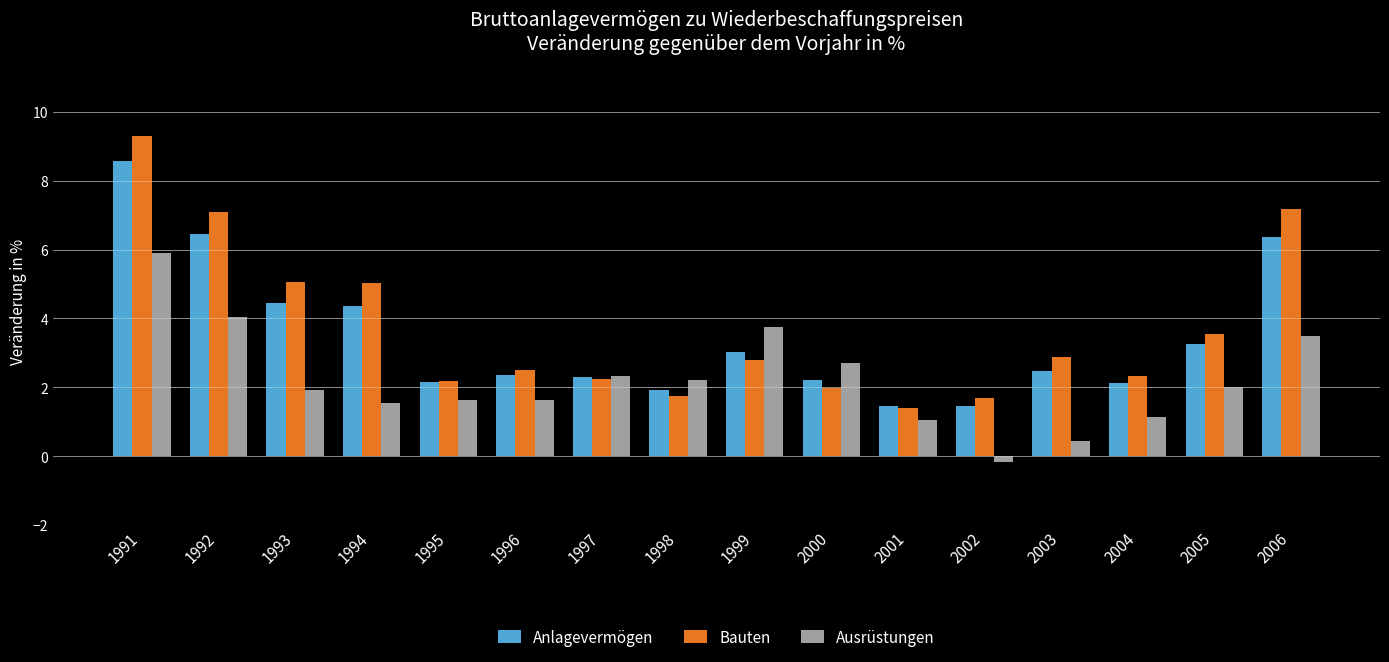

Which series has the largest range (max minus min)?

Bauten